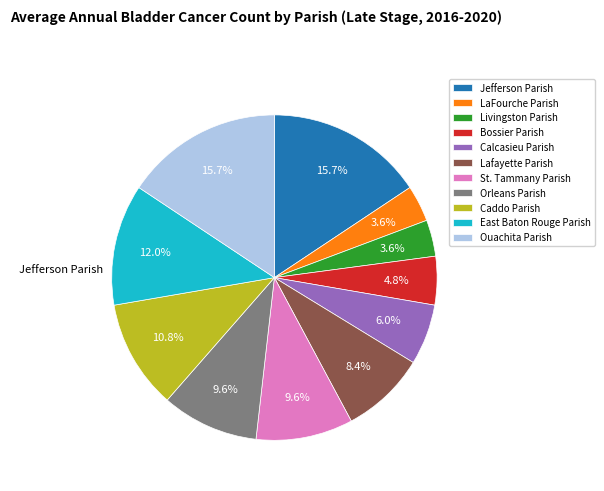

How much of the chart is everything except Calcasieu Parish?

94.0%